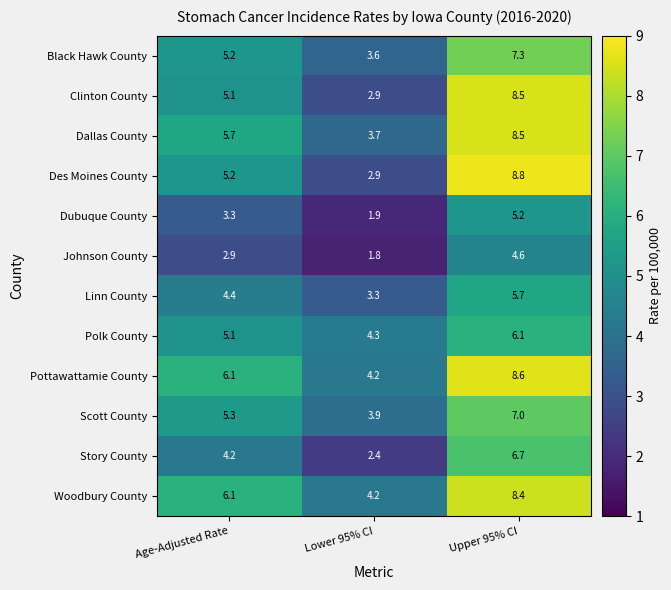

List the labels in order of Story County value, smallest first.

Lower 95% CI, Age-Adjusted Rate, Upper 95% CI